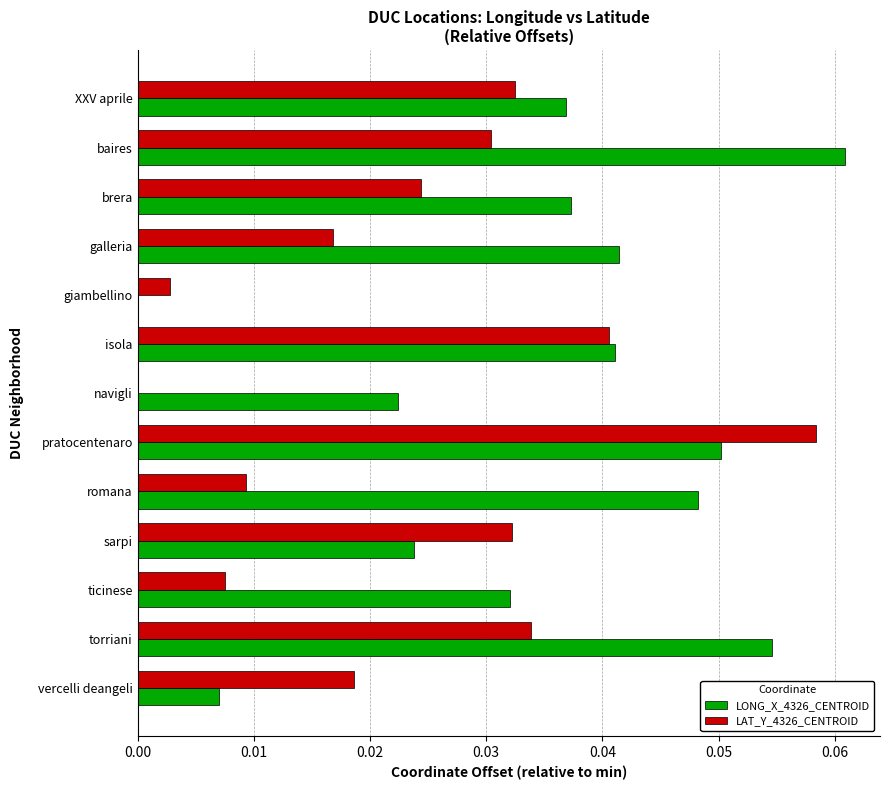

Which category has the highest value in the LONG_X_4326_CENTROID series?

baires